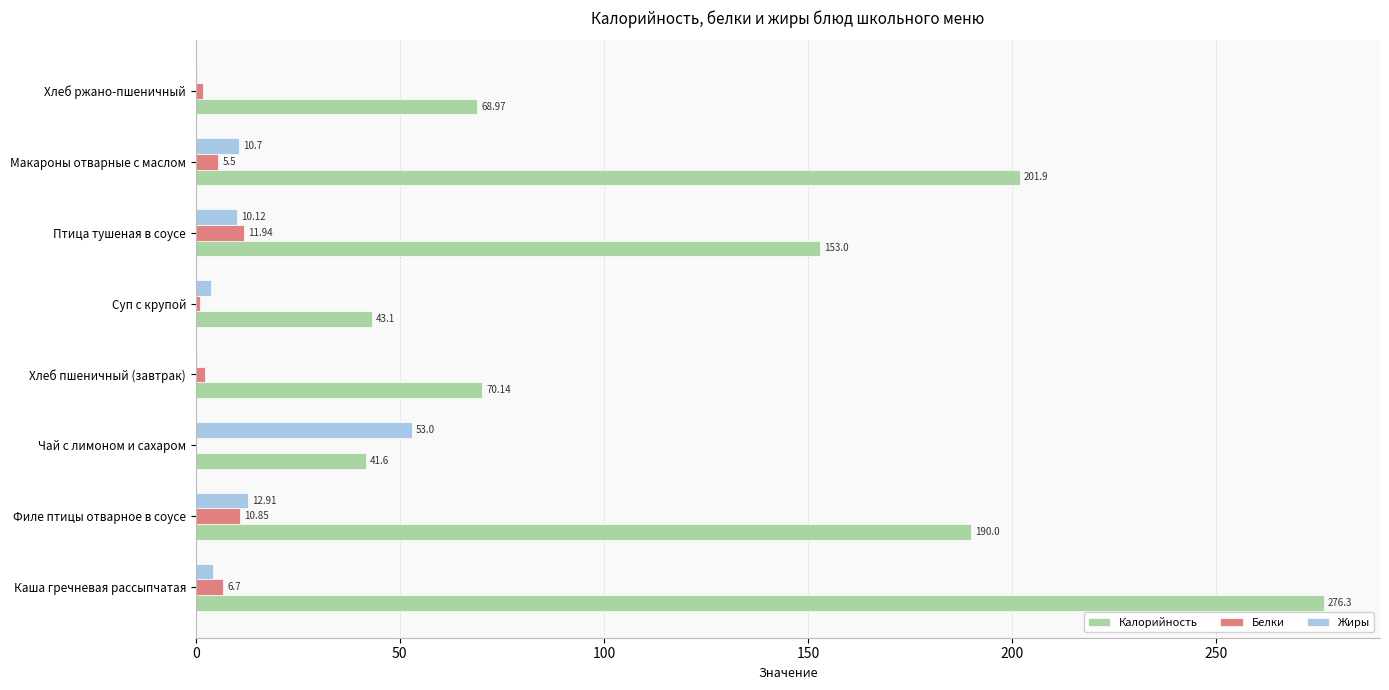

What are all the series names shown in the legend?

Калорийность, Белки, Жиры